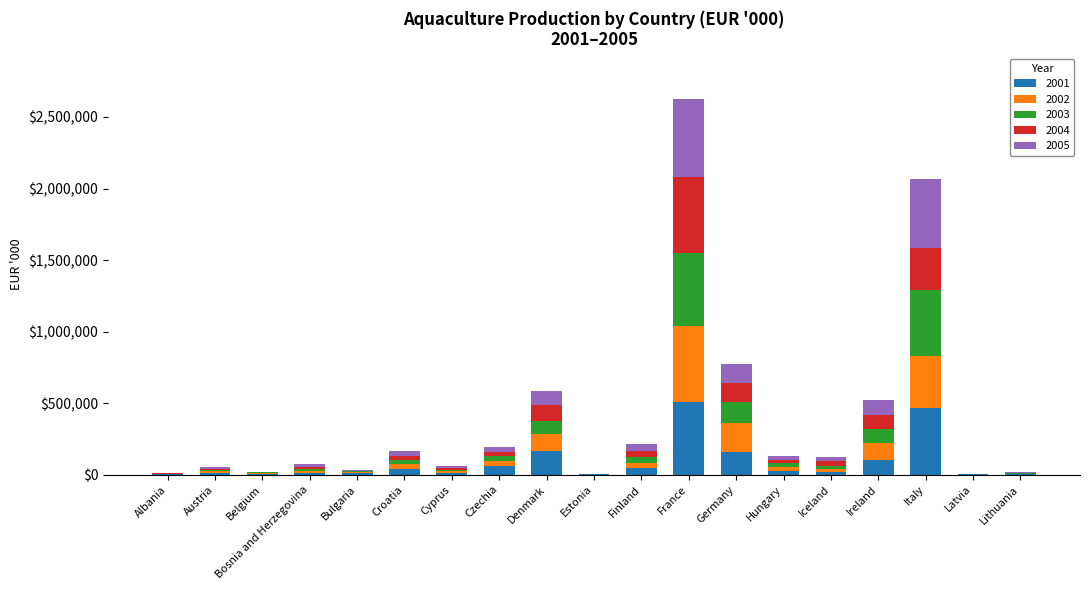

The value of 2001 at France is 207407. True or false?

False